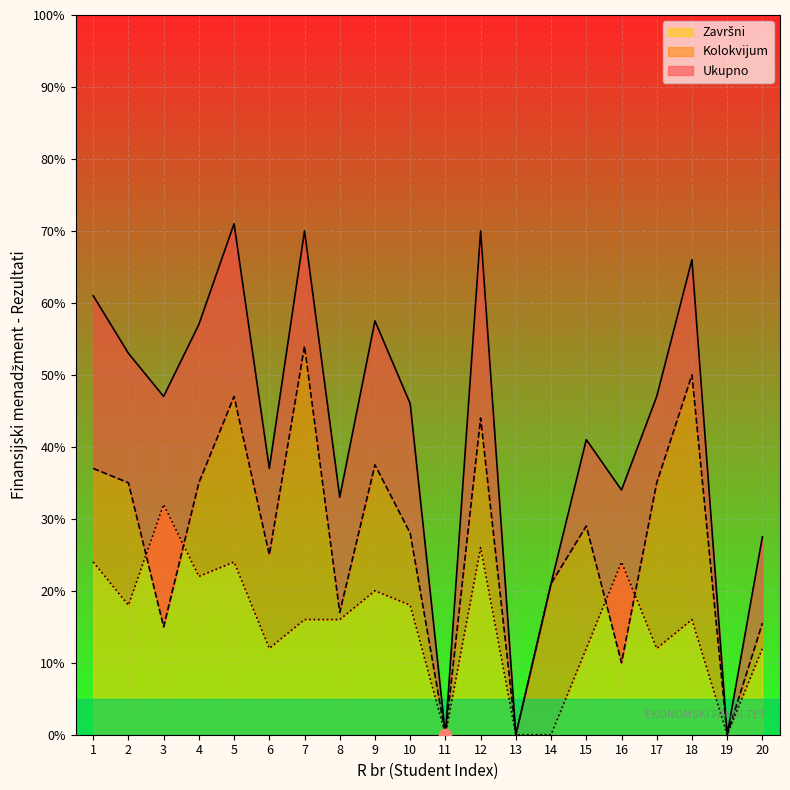

Which series has the widest spread of Y values?

Ukupno